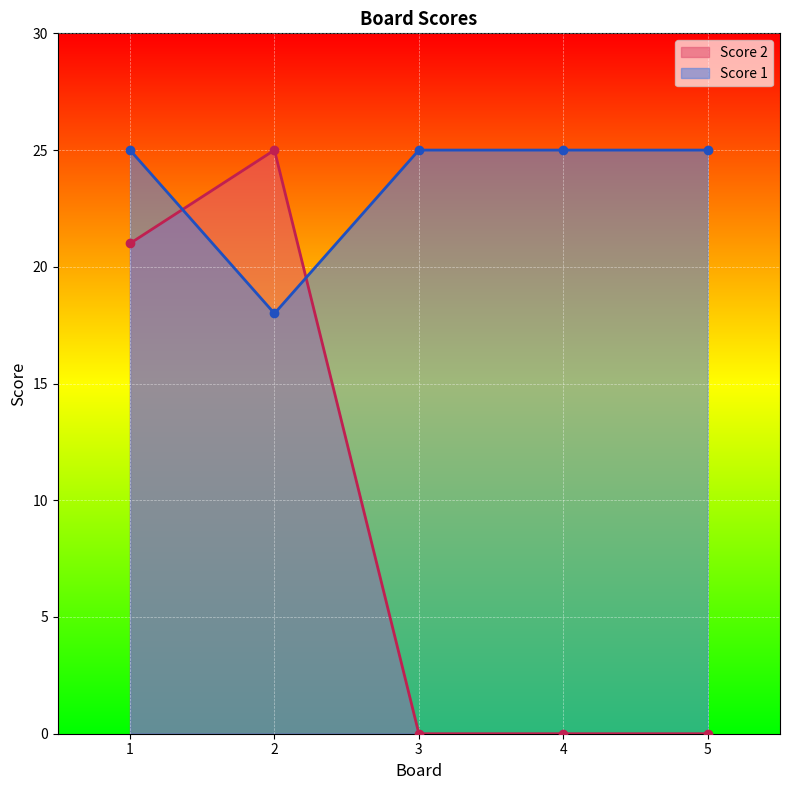

Reading right to left, what are all the values shown in this chart?

Score 2: 5=0	4=0	3=0	2=25	1=21
Score 1: 5=25	4=25	3=25	2=18	1=25